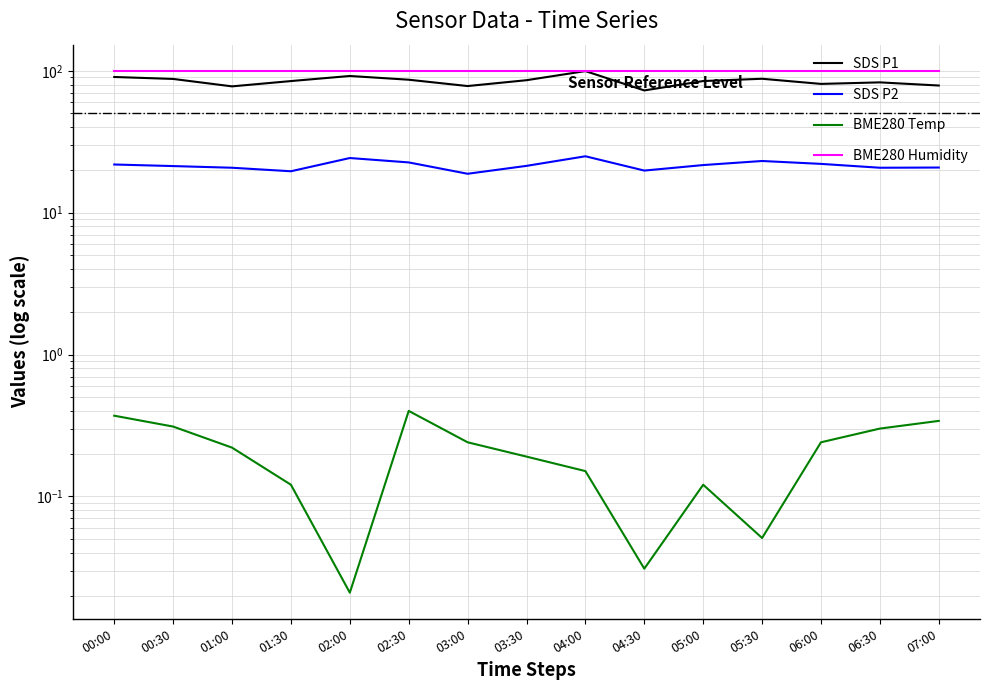

Reading right to left, transcribe all the data shown in this chart.

SDS P1: 07:00=78.7	06:30=82.8	06:00=80.8	05:30=87.8	05:00=84.7	04:30=72.7	04:00=99.5	03:30=85.8	03:00=78.0	02:30=86.5	02:00=91.9	01:30=84.6	01:00=77.6	00:30=87.6	00:00=90.4
SDS P2: 07:00=20.8	06:30=20.7	06:00=22.1	05:30=23.1	05:00=21.7	04:30=19.8	04:00=25.0	03:30=21.4	03:00=18.8	02:30=22.6	02:00=24.3	01:30=19.6	01:00=20.7	00:30=21.3	00:00=21.9
BME280 Temp: 07:00=0.3	06:30=0.3	06:00=0.2	05:30=0.1	05:00=0.1	04:30=0.0	04:00=0.2	03:30=0.2	03:00=0.2	02:30=0.4	02:00=0.0	01:30=0.1	01:00=0.2	00:30=0.3	00:00=0.4
BME280 Humidity: 07:00=100.0	06:30=100.0	06:00=100.0	05:30=100.0	05:00=100.0	04:30=100.0	04:00=100.0	03:30=100.0	03:00=100.0	02:30=100.0	02:00=100.0	01:30=100.0	01:00=100.0	00:30=100.0	00:00=100.0